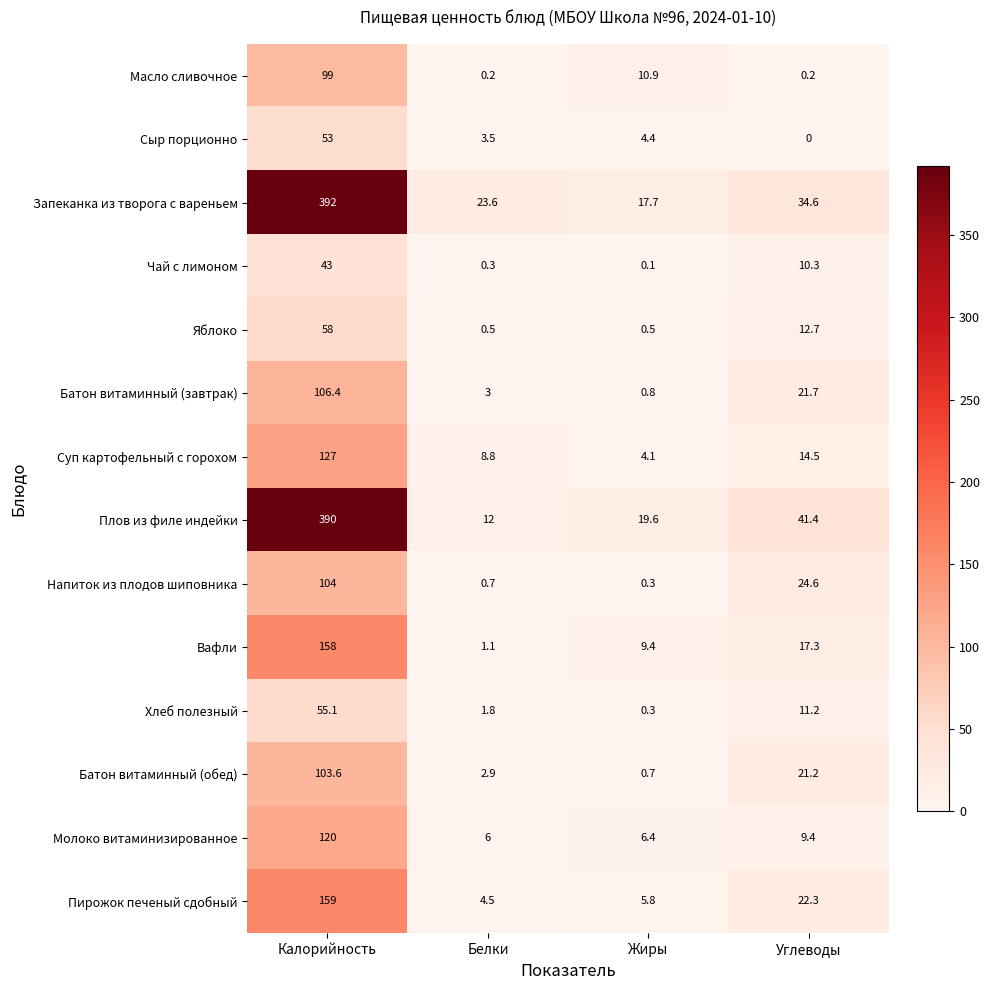

At how many categories does at least one series exceed 366?

1